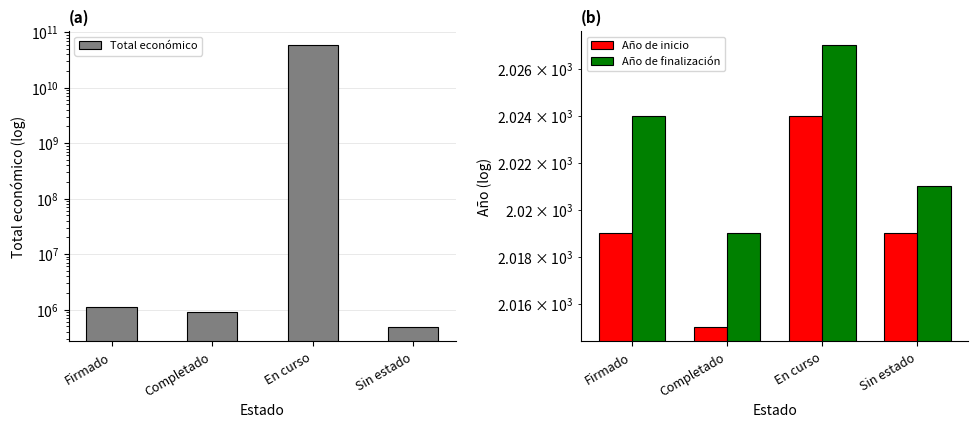

At which category is the sum across all series the highest?

En curso